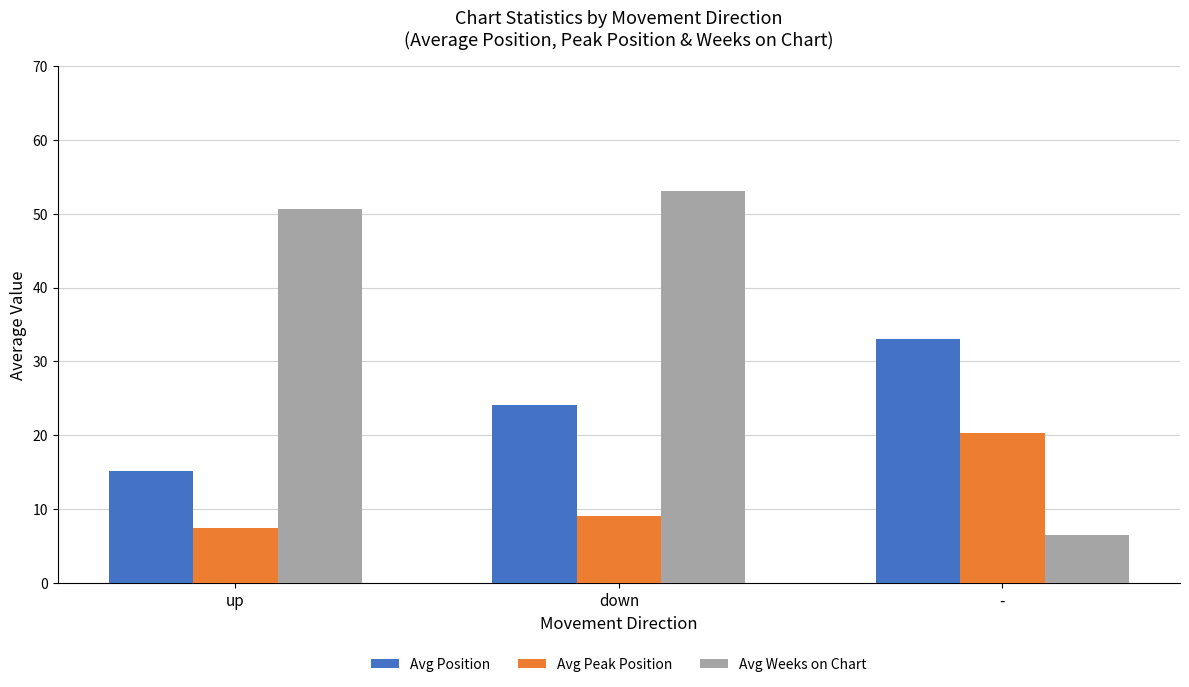

Is it true that Avg Weeks on Chart equals 9.9 at -?

False